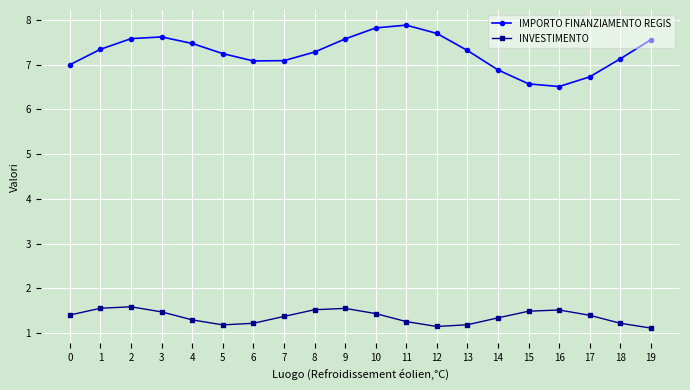

True or false: IMPORTO FINANZIAMENTO REGIS and INVESTIMENTO intersect in this chart.

False